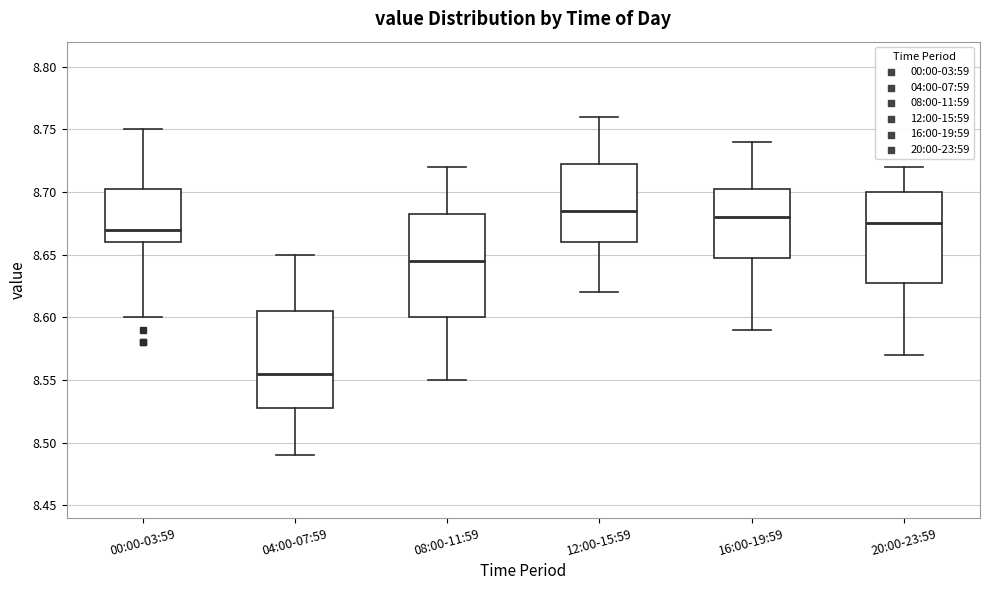

Reading left to right, transcribe this box plot: for each box, give where its median line is, the range the box spans, and where its two whiskers end, as read against the y-axis. The values are not printed on the chart, so give them approximately, as read against the axis.

00:00-03:59: median 8.670, box 8.660 to 8.705, whiskers 8.600 to 8.750
04:00-07:59: median 8.555, box 8.530 to 8.605, whiskers 8.490 to 8.650
08:00-11:59: median 8.645, box 8.600 to 8.685, whiskers 8.550 to 8.720
12:00-15:59: median 8.685, box 8.660 to 8.725, whiskers 8.620 to 8.760
16:00-19:59: median 8.680, box 8.650 to 8.705, whiskers 8.590 to 8.740
20:00-23:59: median 8.675, box 8.630 to 8.700, whiskers 8.570 to 8.720